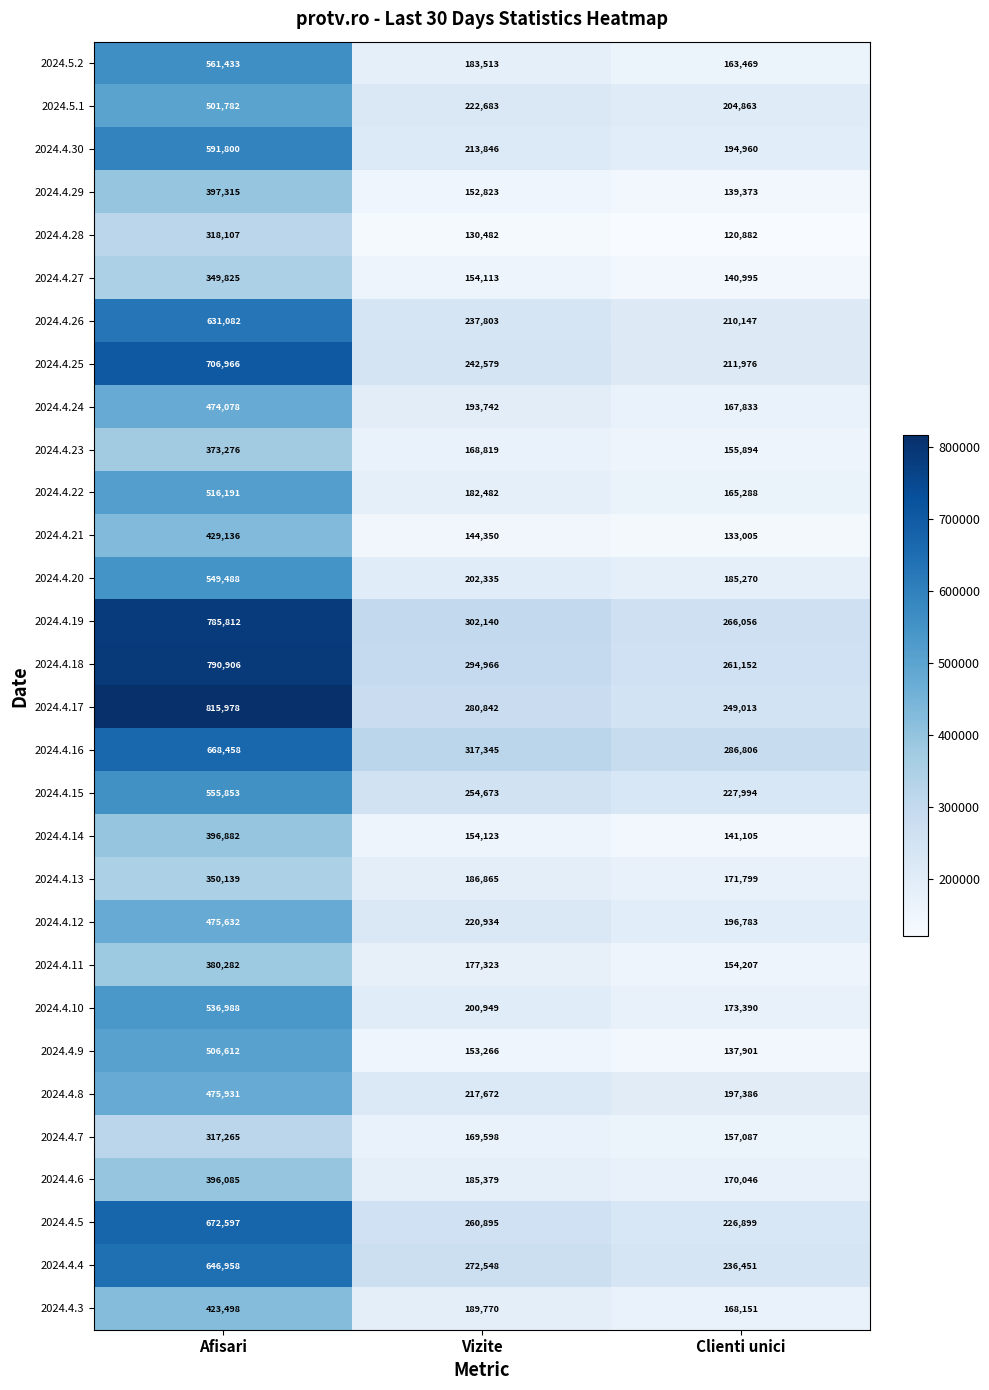

Which series has the largest total across all categories?

2024.4.19